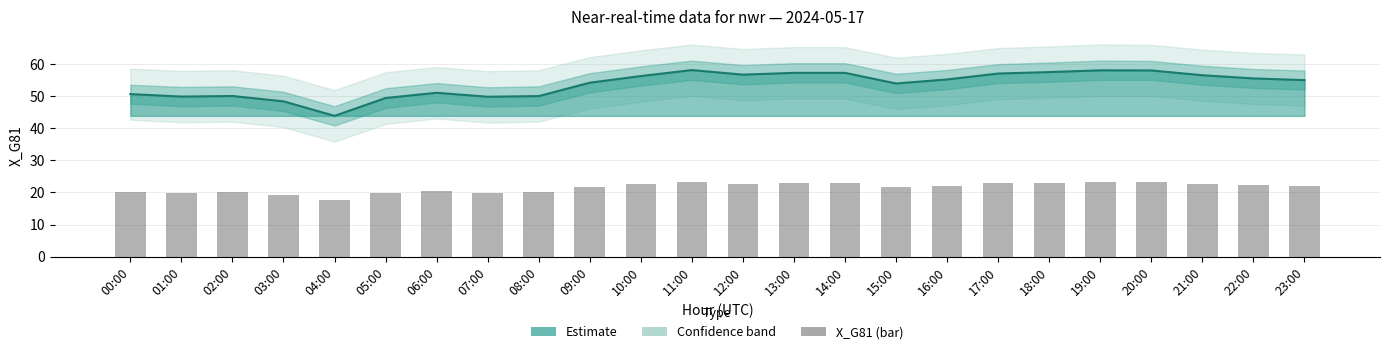

Is it true that the value at 17:00 is 22.8?

True